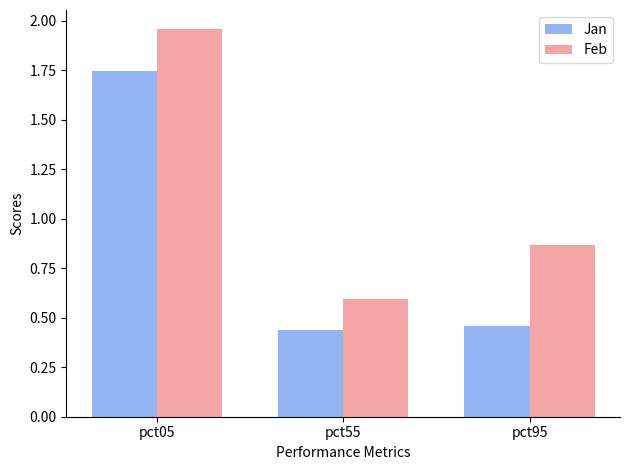

At which label is Feb closest to 1?

pct95